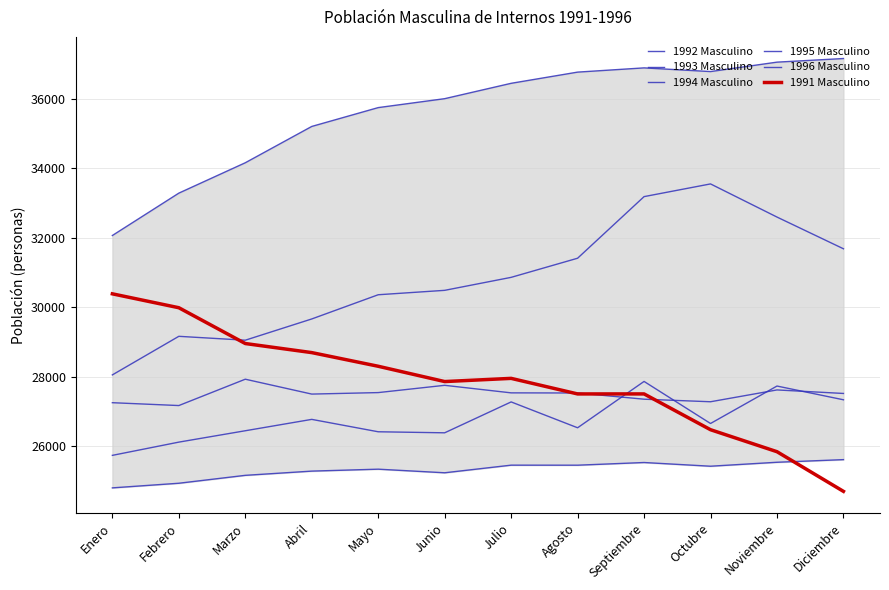

What is the difference between the maximum and second lowest values in the 1994 Masculino series?

676.0